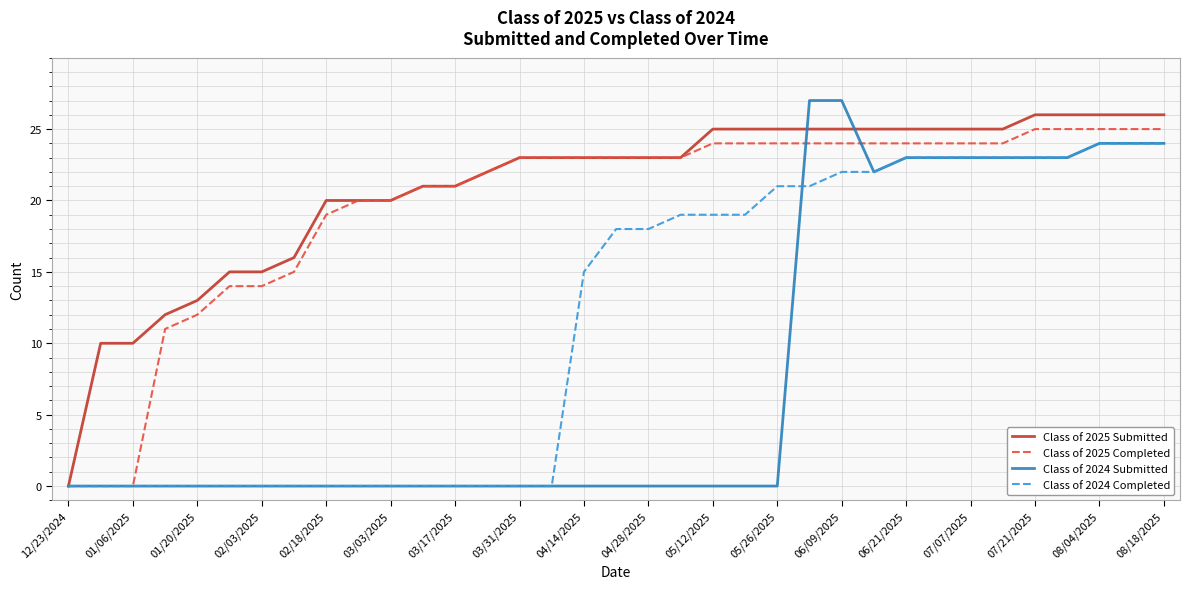

What is the greatest value displayed?

27